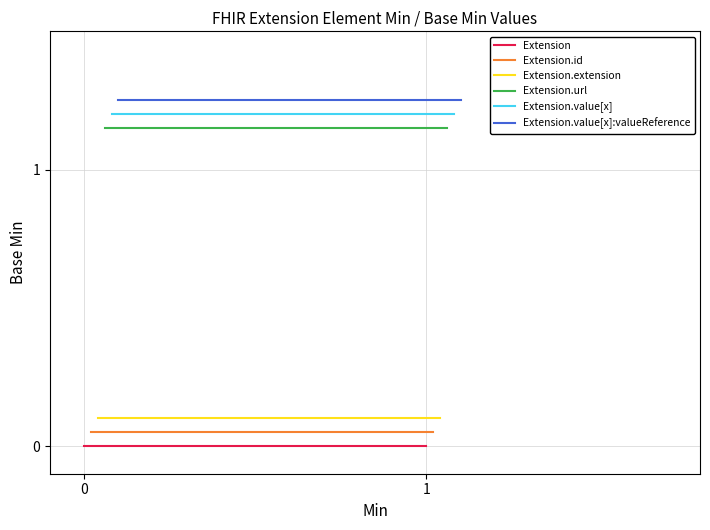

What is the spread (max minus min) of values at 4?

1.2